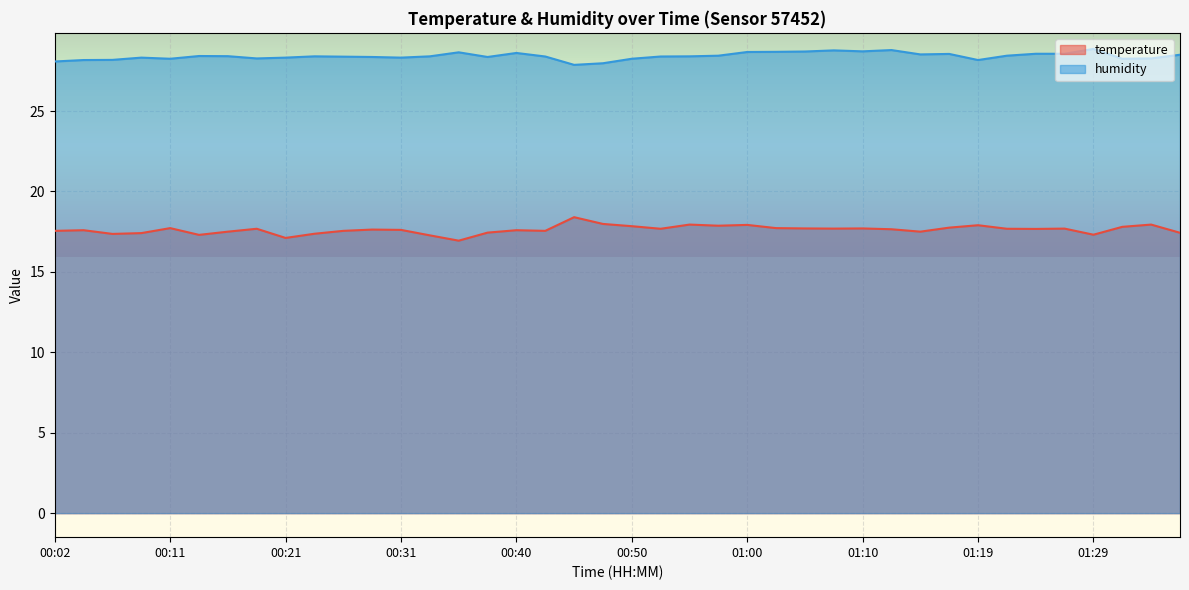

Between 01:05 and 01:17, which series saw the biggest shift?

humidity